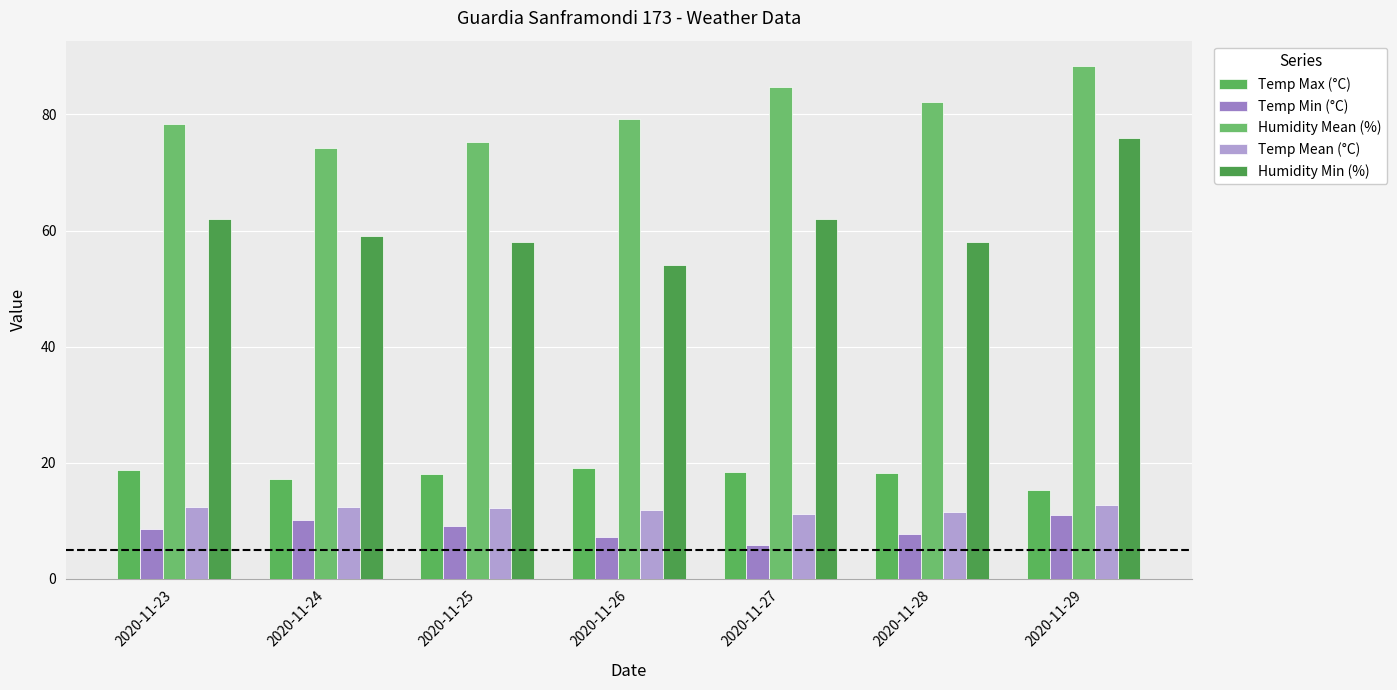

Which series has the largest total across all categories?

Humidity Mean (%)